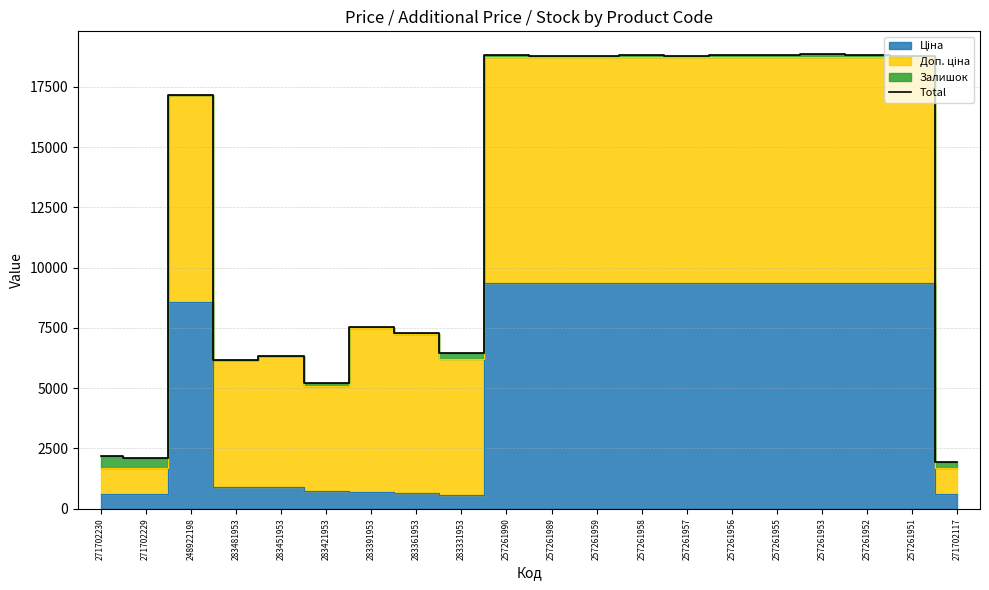

True or false: the data shows 2198.6 at 271702230.

True